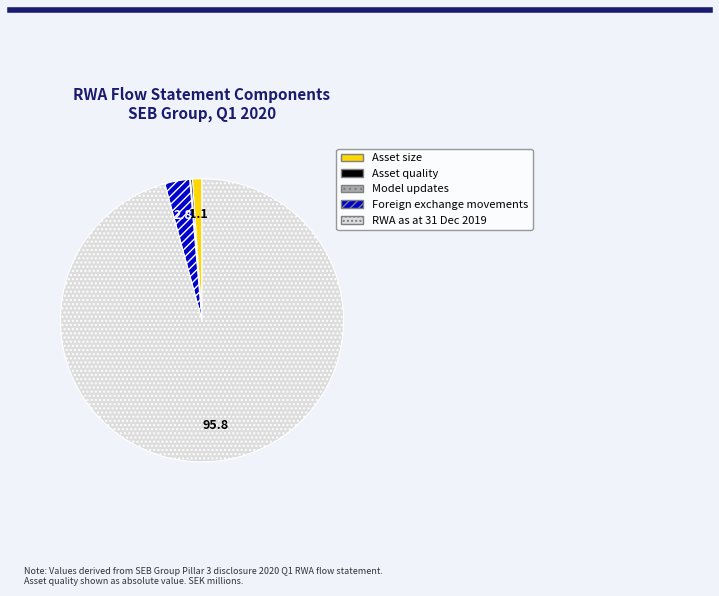

Which slice is the largest?

RWA as at 31 Dec 2019